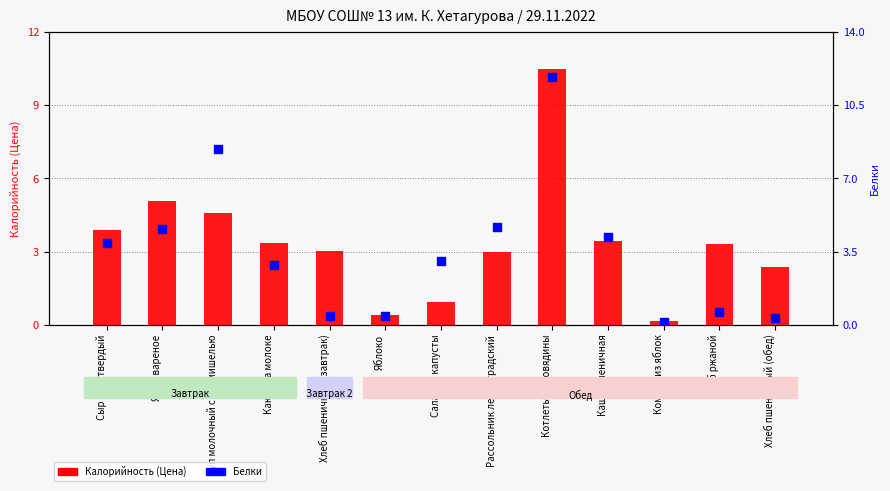

At how many categories does at least one series exceed 6?

2